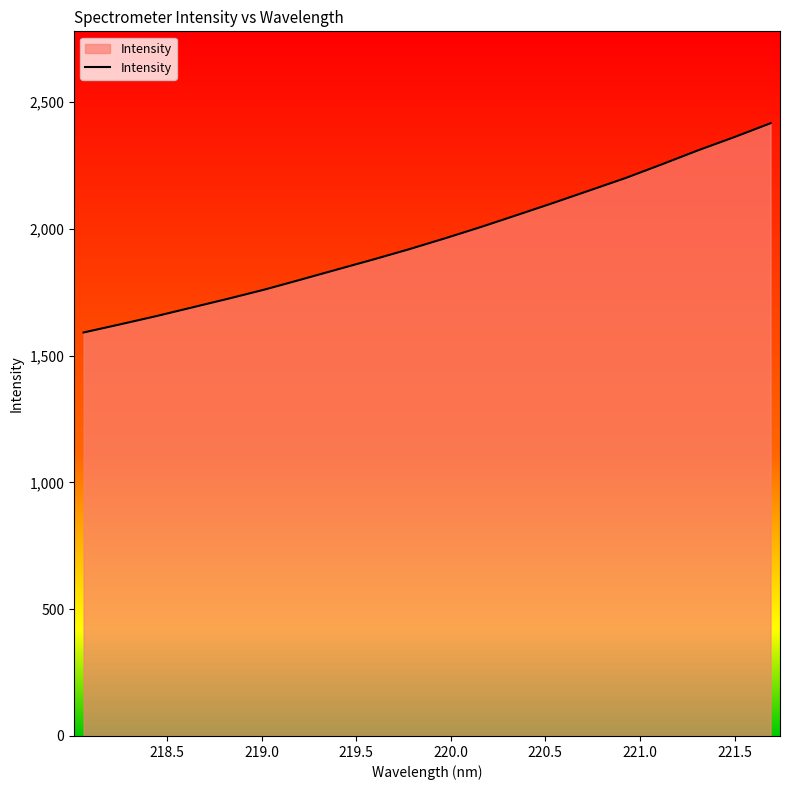

Reading left to right, list all the values displayed in this chart.

1591.5	1623.2	1655.8	1690.2	1724.8	1760.6	1799.8	1839.6	1879.0	1919.9	1963.2	2008.2	2055.4	2103.1	2152.1	2201.3	2255.1	2310.2	2362.2	2416.8